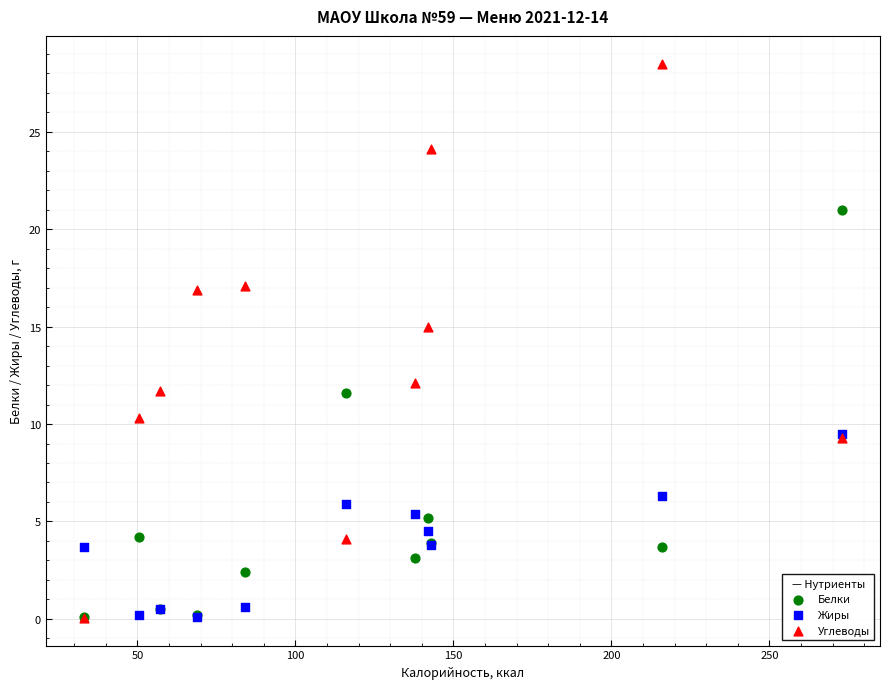

In the Углеводы series, what Y value is closest to 14?

15.0